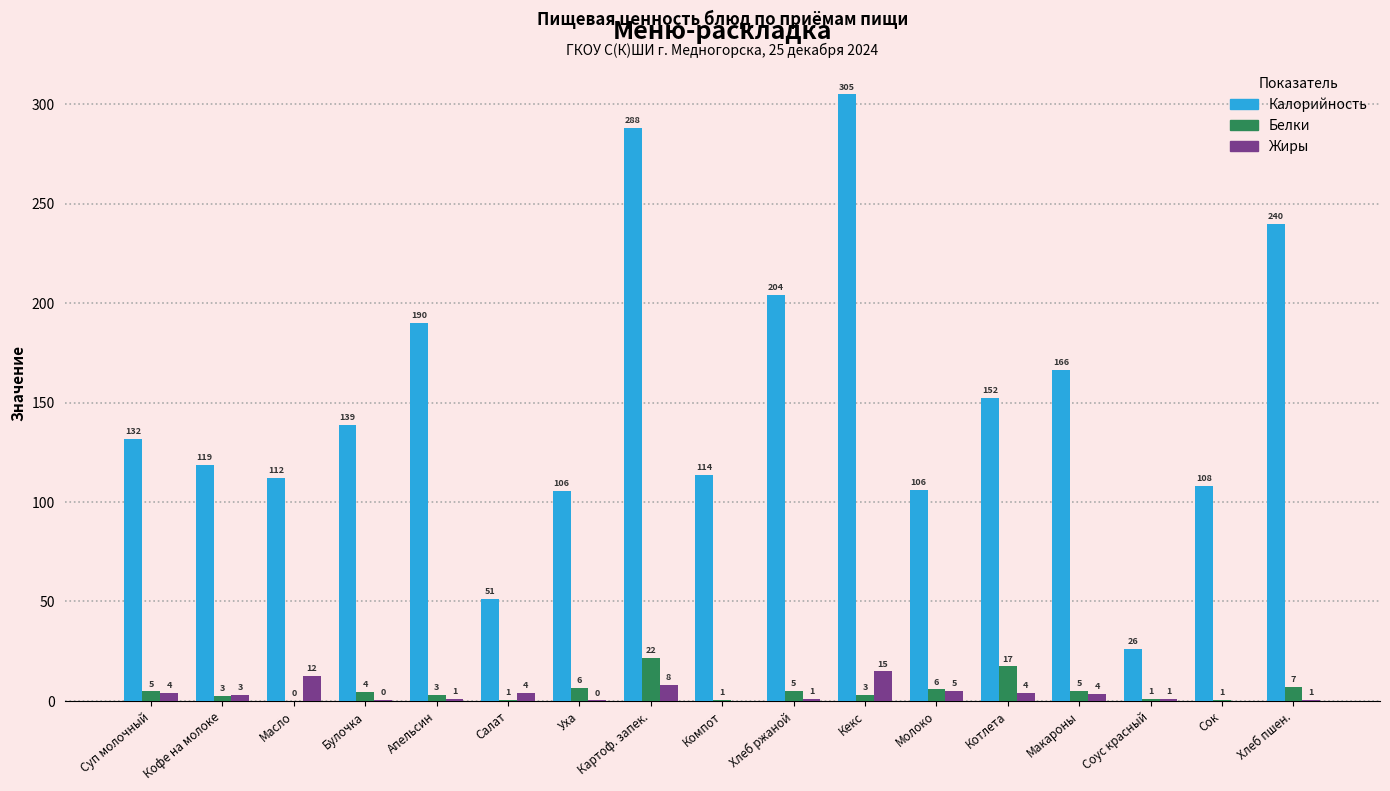

Is the value of Жиры at Картоф. запек. greater than the value of Калорийность at Масло?

No